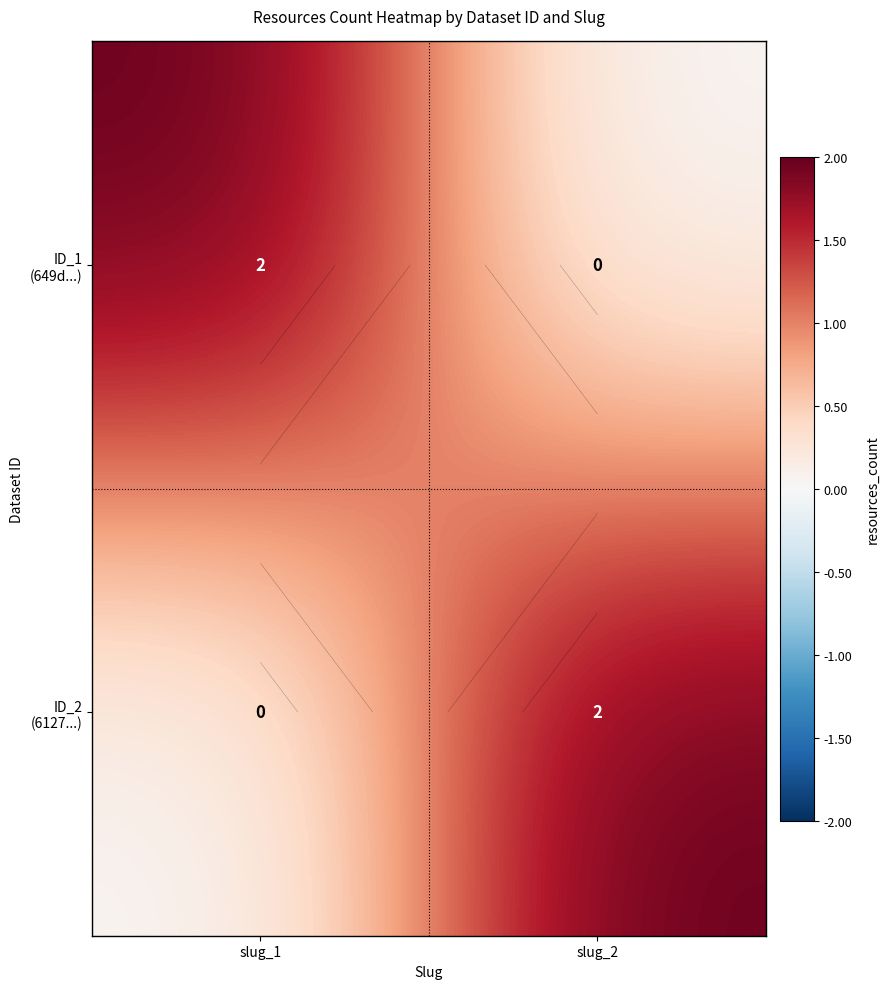

What is the difference between the maximum and minimum values in the ID_1 (649d...) series?

2